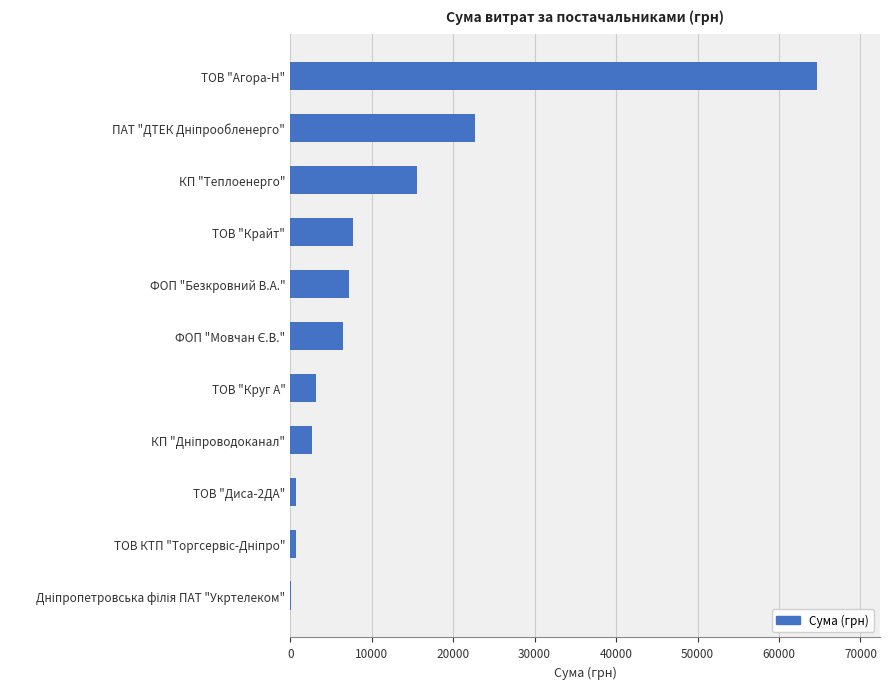

What is the ratio of the value at ТОВ "Агора-Н" to the value at КП "Теплоенерго"?

4.2